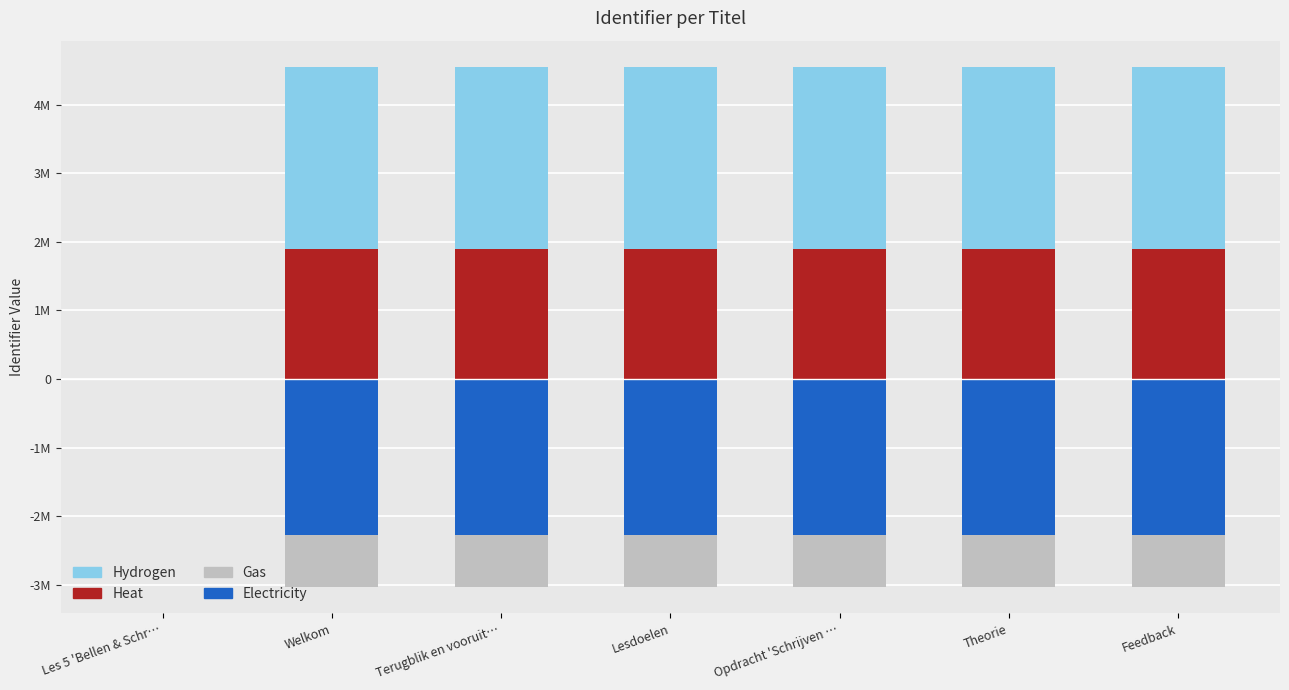

Rank the categories by Hydrogen value from highest to lowest.

Feedback, Theorie, Opdracht 'Schrijven …, Lesdoelen, Terugblik en vooruit…, Welkom, Les 5 'Bellen & Schr…